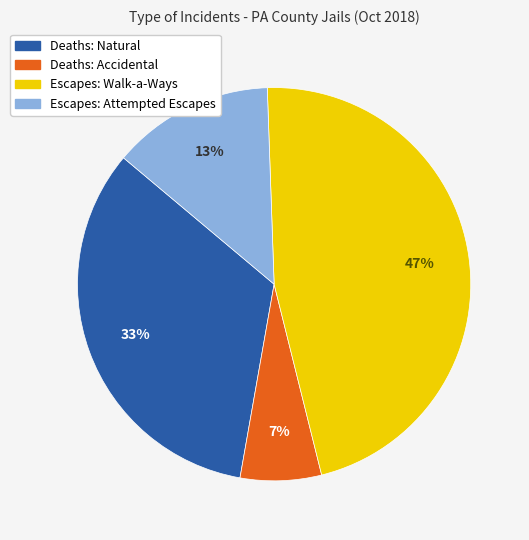

To the nearest percent, what is the difference between the largest and smallest slice percentages?

40%